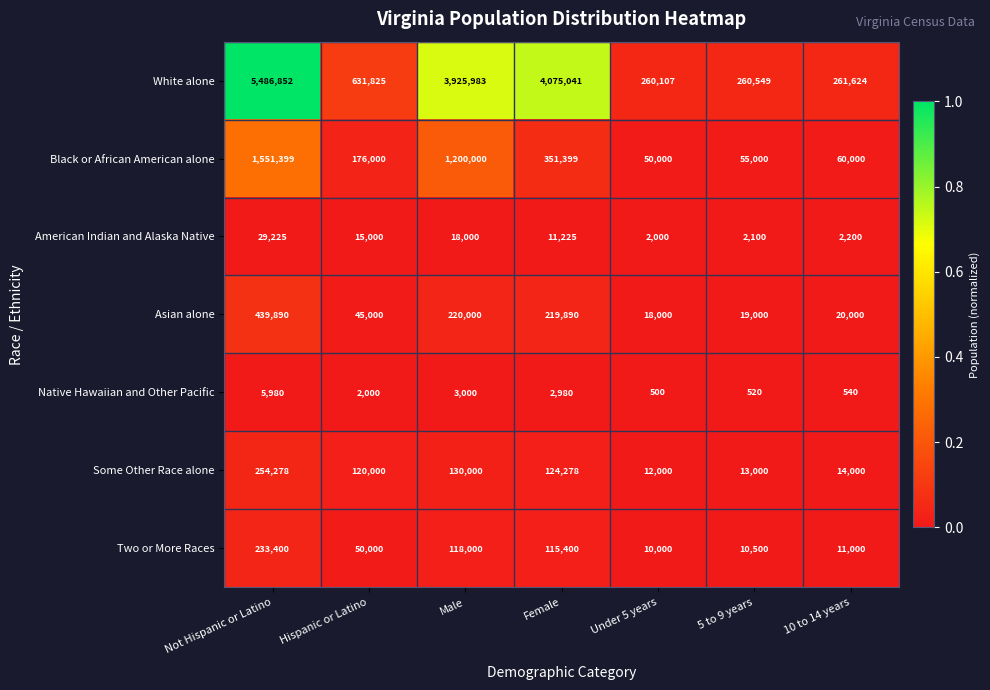

The value of American Indian and Alaska Native at Hispanic or Latino is 15000. True or false?

True